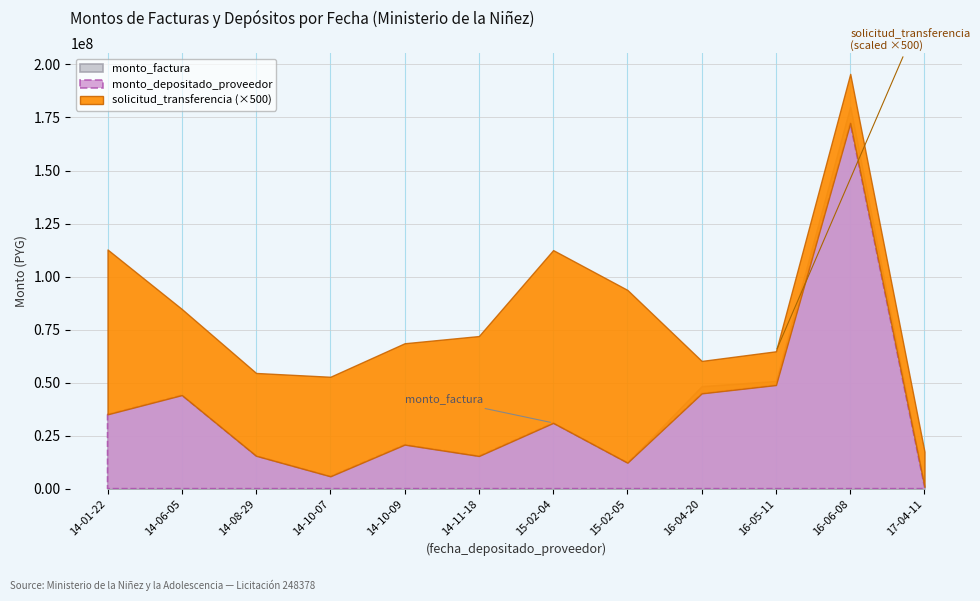

Which series has the largest range (max minus min)?

monto_factura